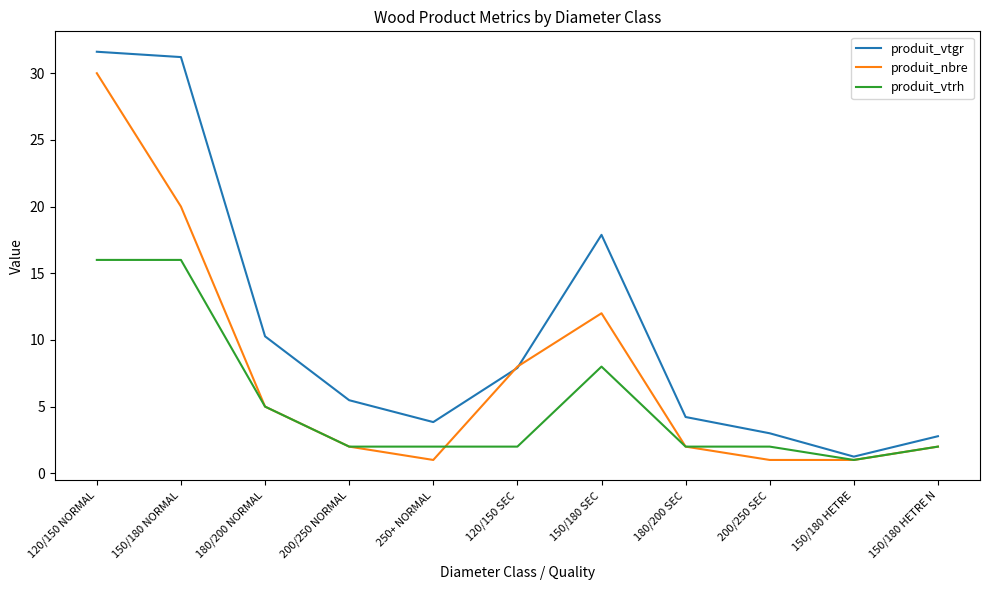

What position from the right is 180/200 SEC?

4